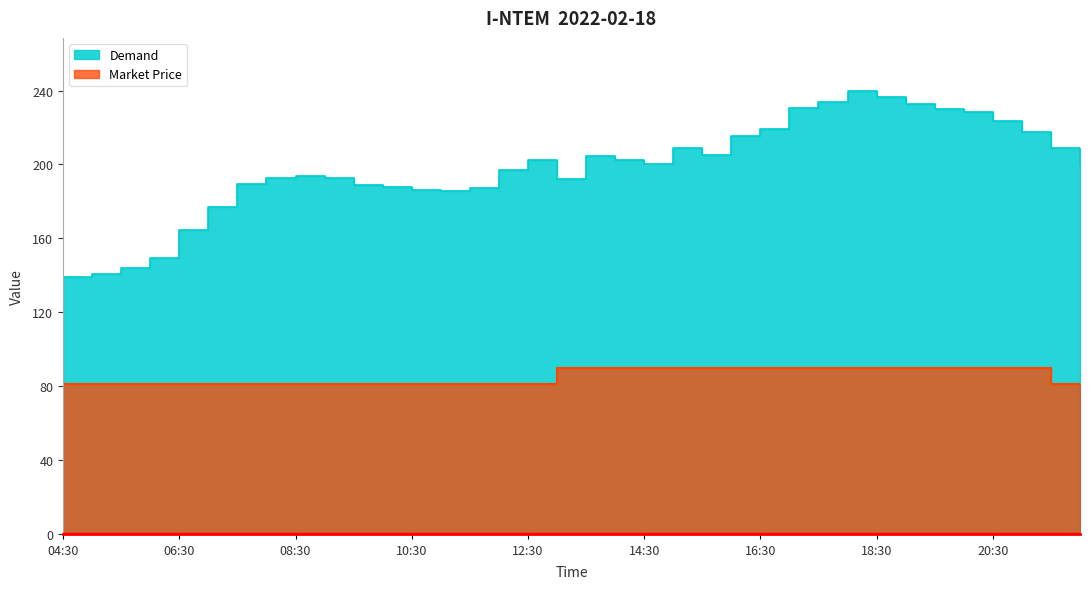

In Demand, how many points are higher than both neighbors (excluding endpoints)?

5